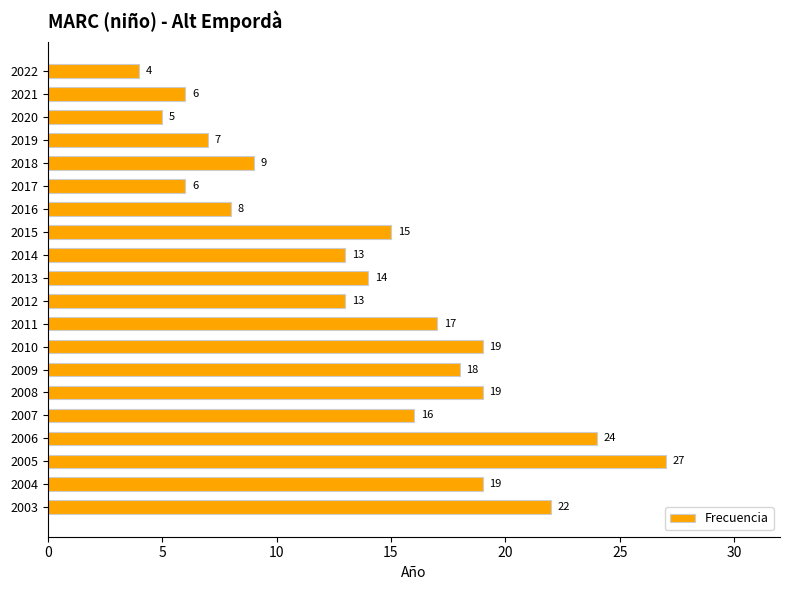

Reading bottom to top, extract all data points from this chart.

22	19	27	24	16	19	18	19	17	13	14	13	15	8	6	9	7	5	6	4